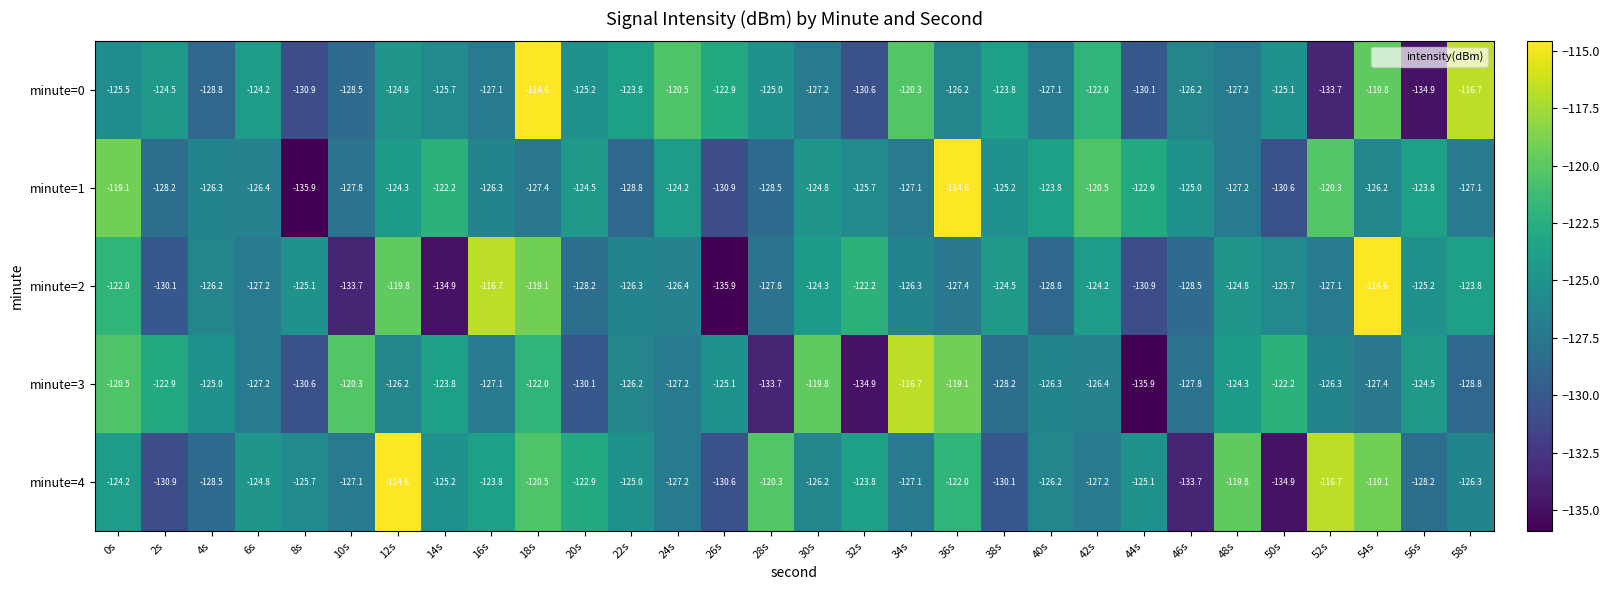

Where does the minute=4 series first go above -125?

0s